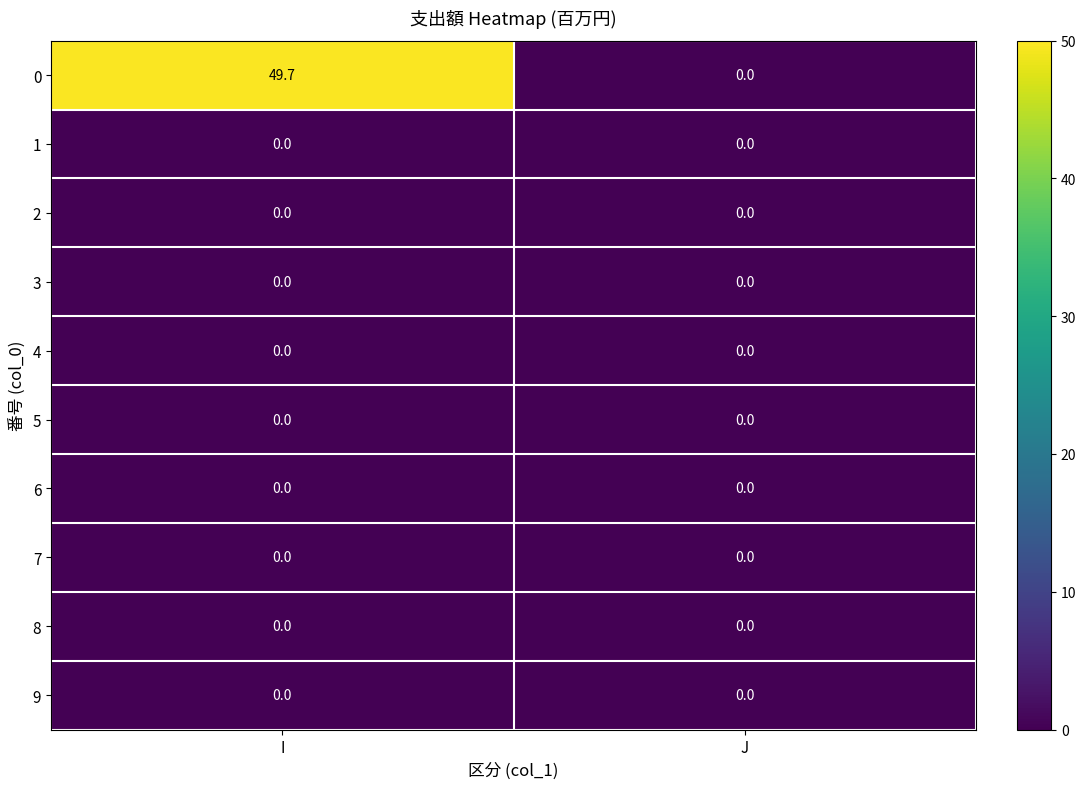

What is the total value across all series at I?

49.7